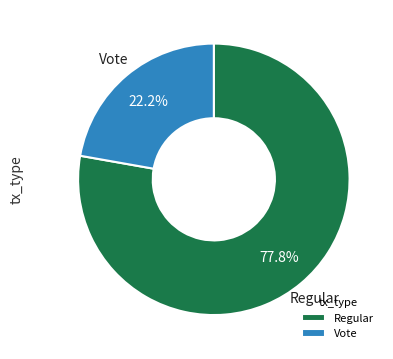

To the nearest percent, what is the combined percentage of Regular and Vote?

100%